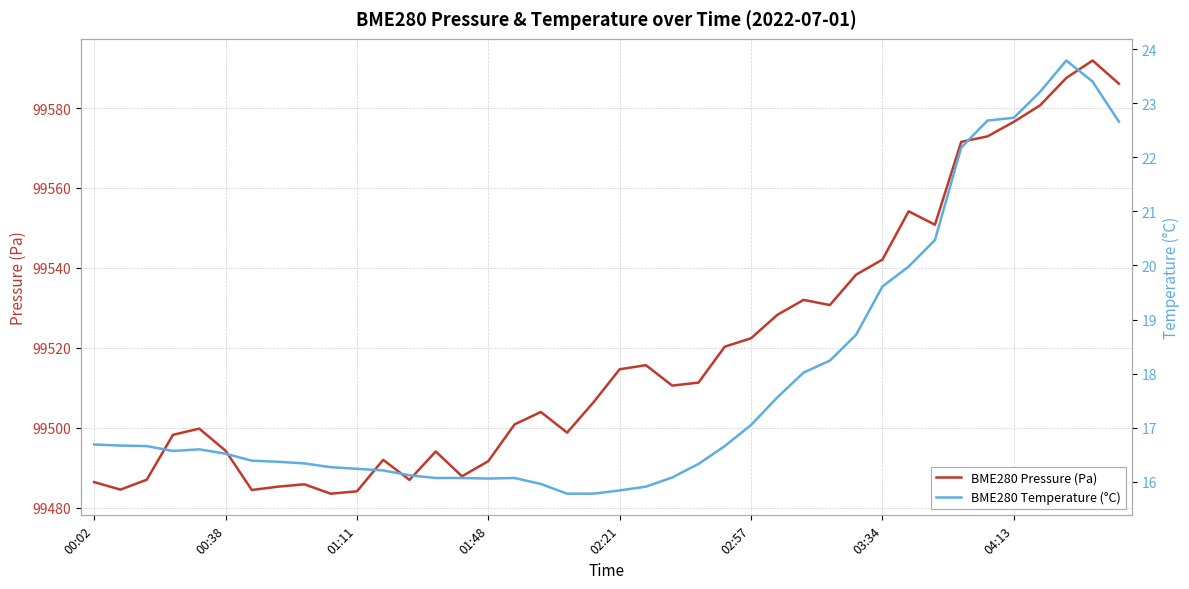

In BME280 Temperature (°C), how many points are higher than both neighbors (excluding endpoints)?

3